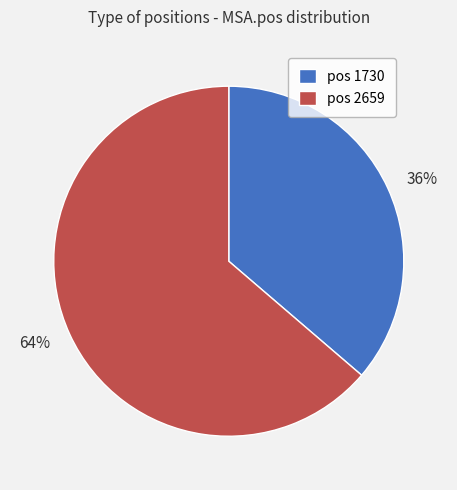

Is the sum of pos 1730 and pos 2659 greater than half?

Yes